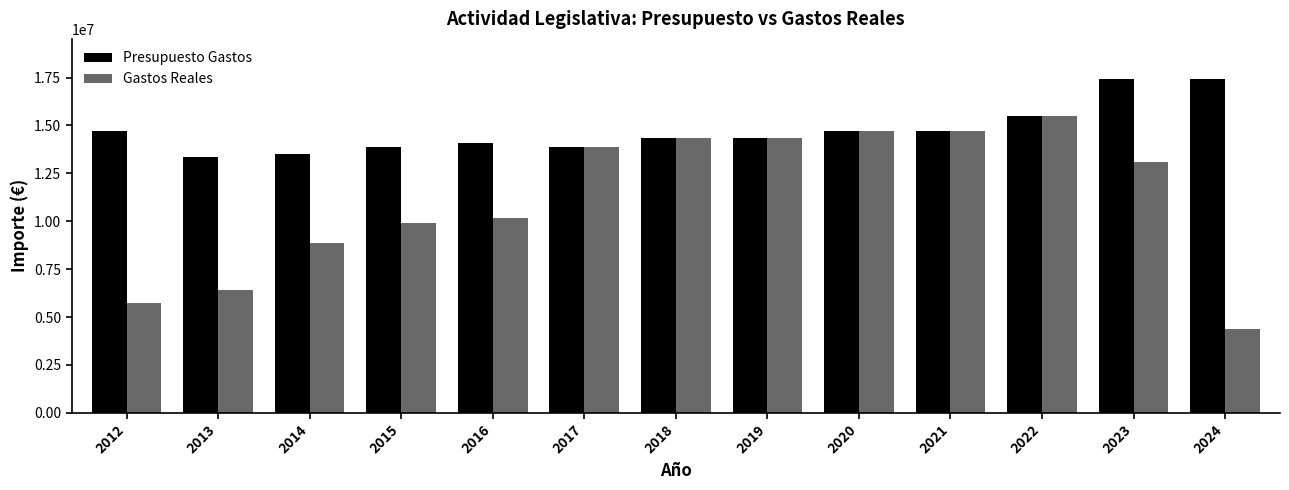

Which series has the largest range (max minus min)?

Gastos Reales